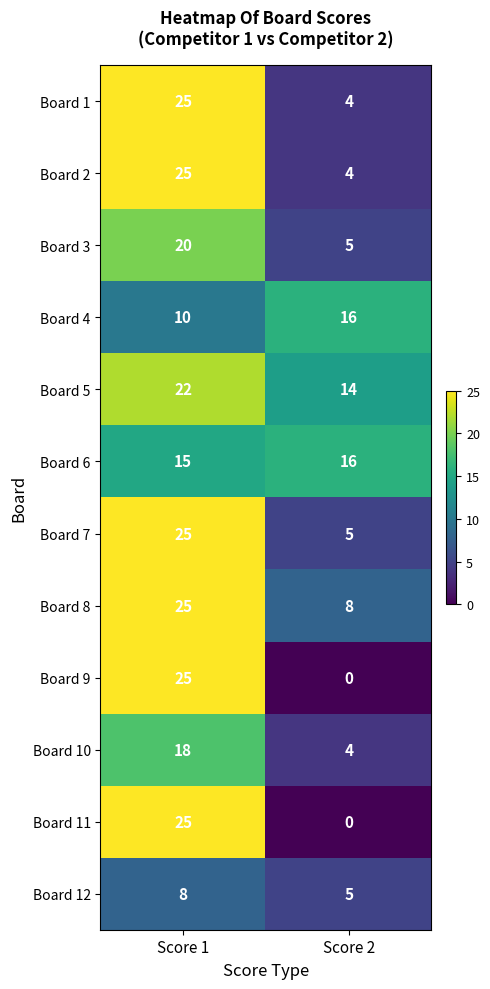

Reading left to right, what are all the values shown in this chart?

Board 1: Score 1=25	Score 2=4
Board 2: Score 1=25	Score 2=4
Board 3: Score 1=20	Score 2=5
Board 4: Score 1=10	Score 2=16
Board 5: Score 1=22	Score 2=14
Board 6: Score 1=15	Score 2=16
Board 7: Score 1=25	Score 2=5
Board 8: Score 1=25	Score 2=8
Board 9: Score 1=25	Score 2=0
Board 10: Score 1=18	Score 2=4
Board 11: Score 1=25	Score 2=0
Board 12: Score 1=8	Score 2=5